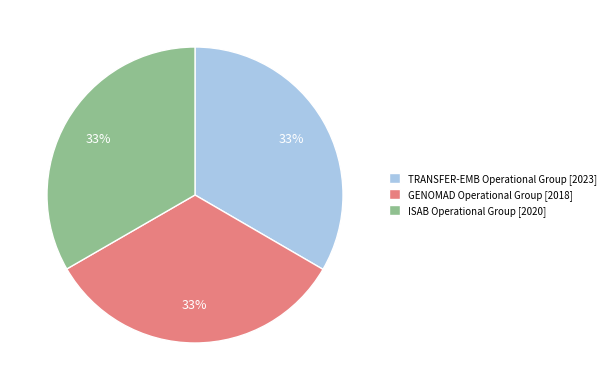

Count the number of slices in the pie.

3